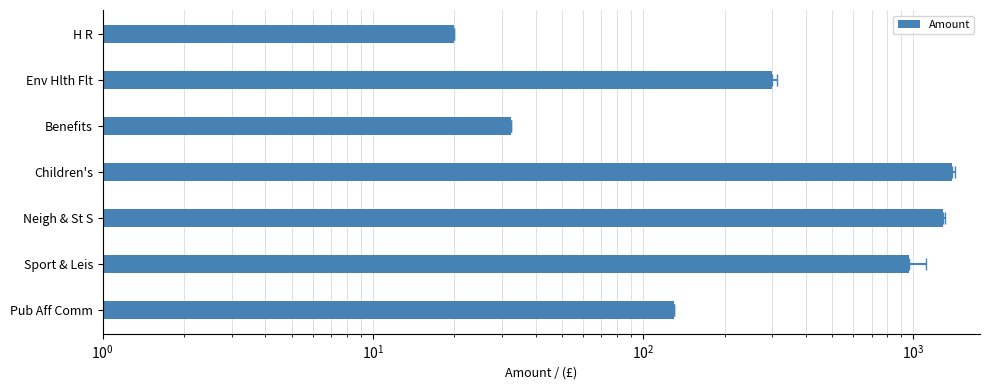

Reading left to right, transcribe all the data shown in this chart.

129.7	966.2	1284.5	1389.4	32.4	300.0	20.0